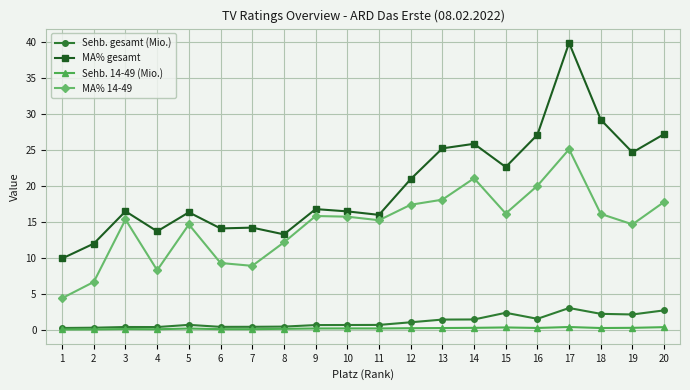

Count the number of categories in the chart.

20